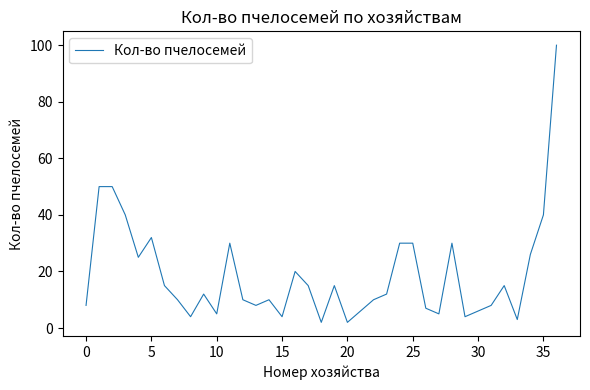

What is the difference between the maximum and minimum values?

98